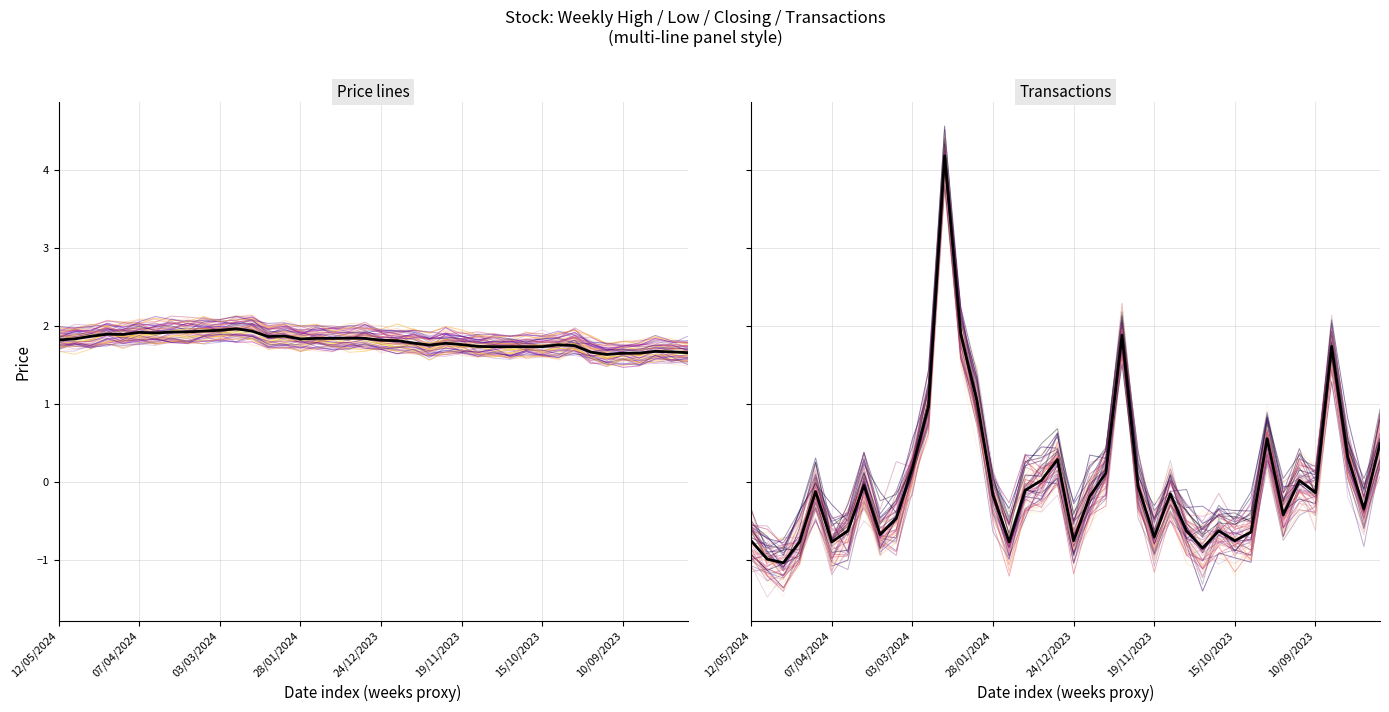

Which series has the largest range (max minus min)?

No. of Trans (z-score)